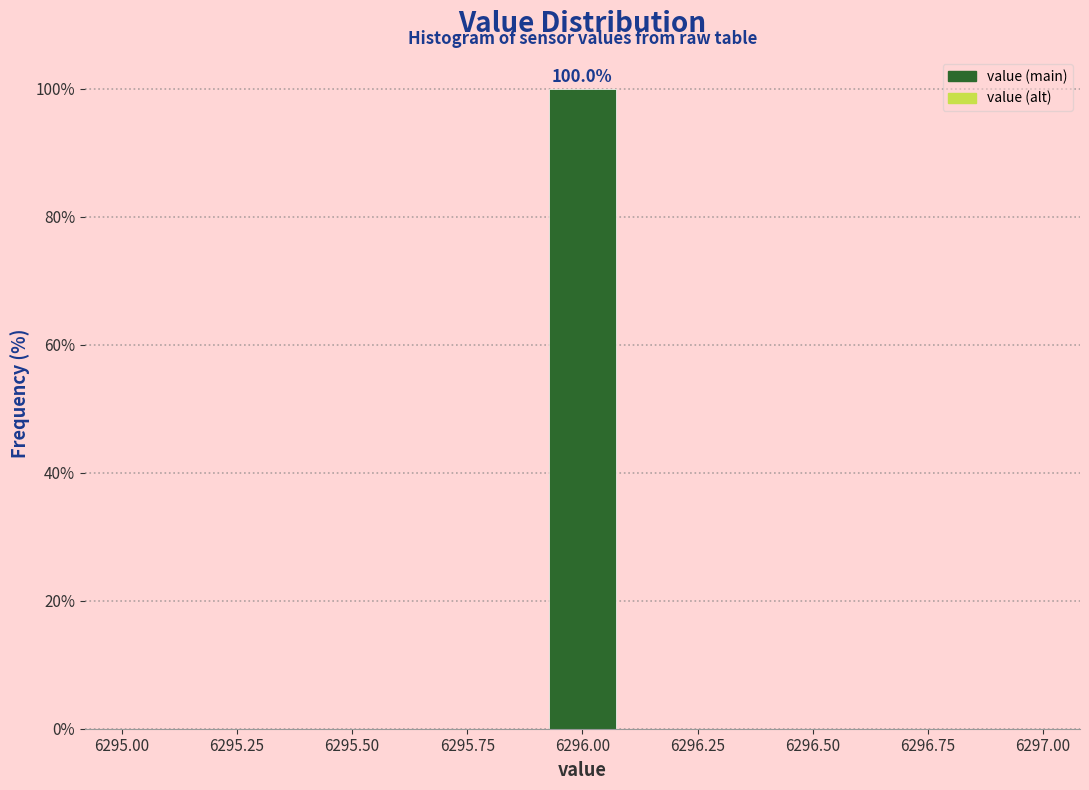

Read against the x-axis, roughly where is the centre of the tallest bar?

6296.00